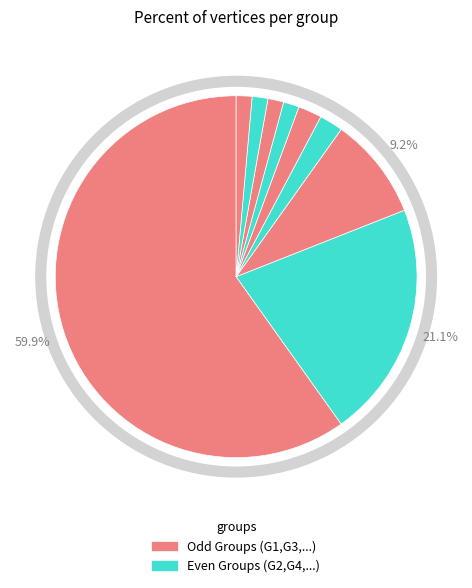

How many segments does this pie chart have?

9